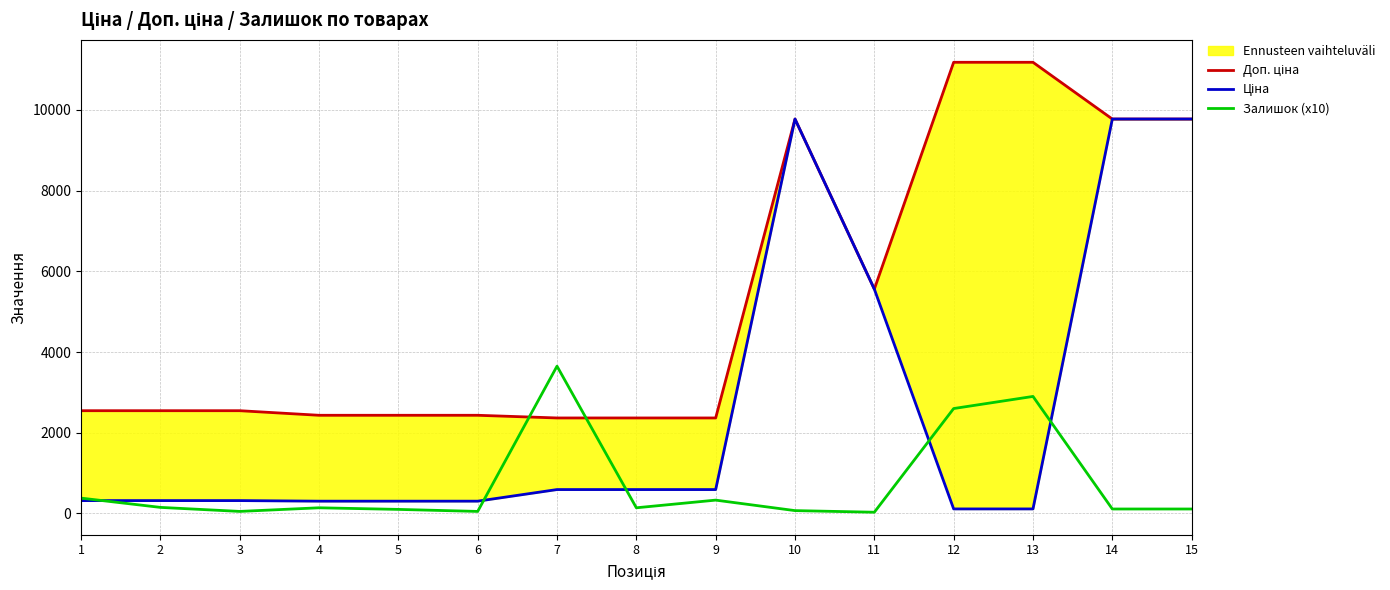

Which series has the largest total across all categories?

Доп. ціна